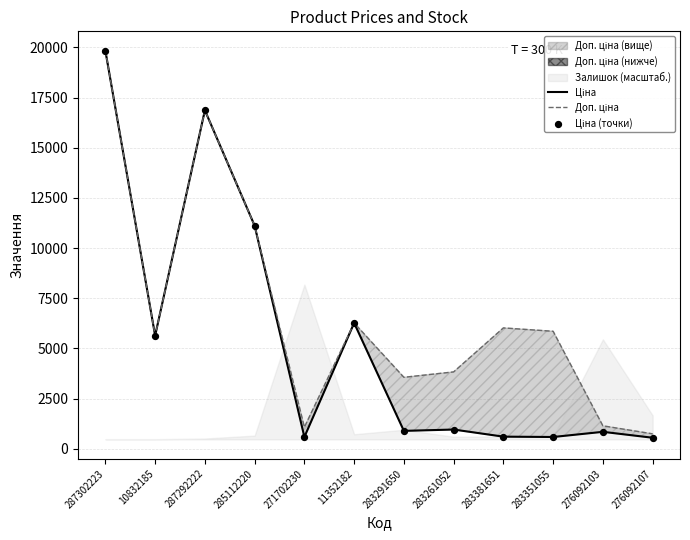

At how many categories does at least one series exceed 14571?

2